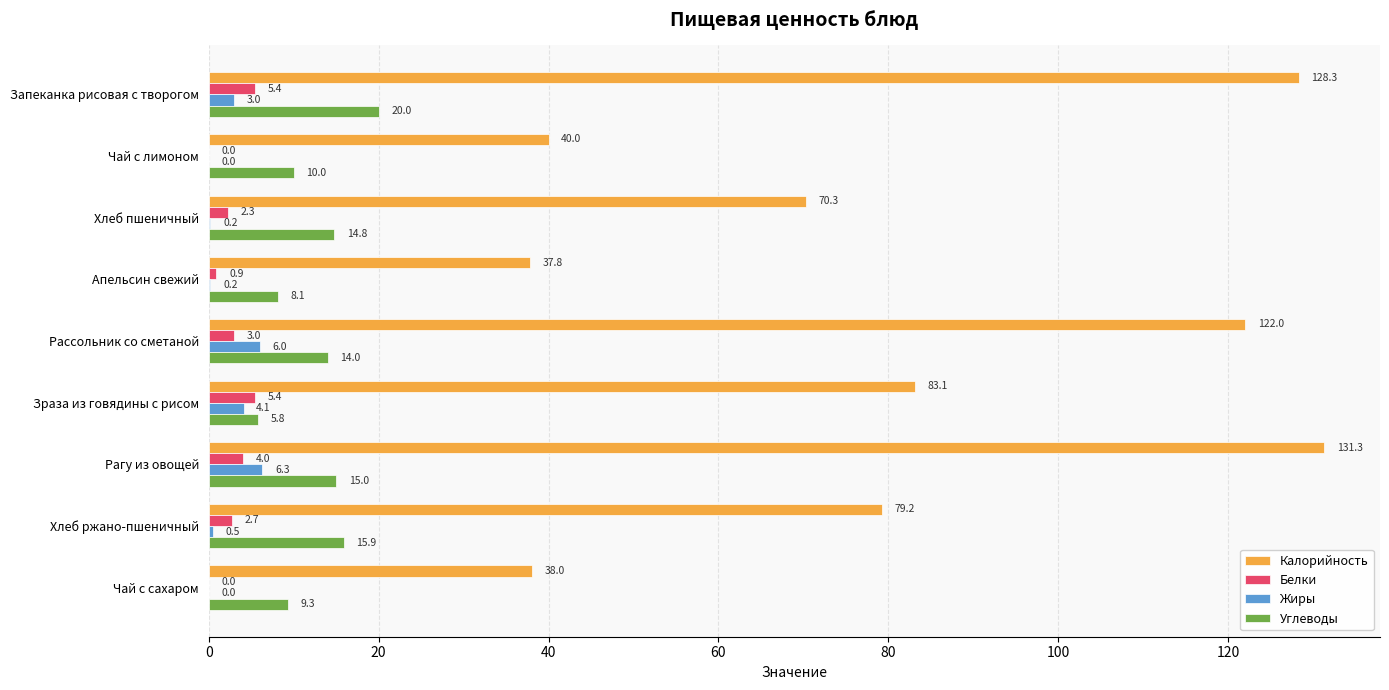

What are all the series names shown in the legend?

Калорийность, Белки, Жиры, Углеводы